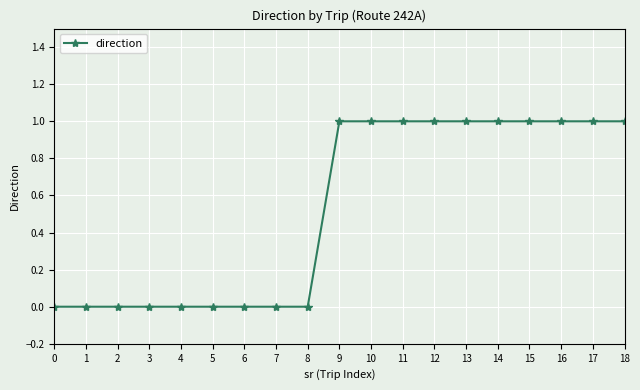

What is the difference between the maximum and minimum values?

1